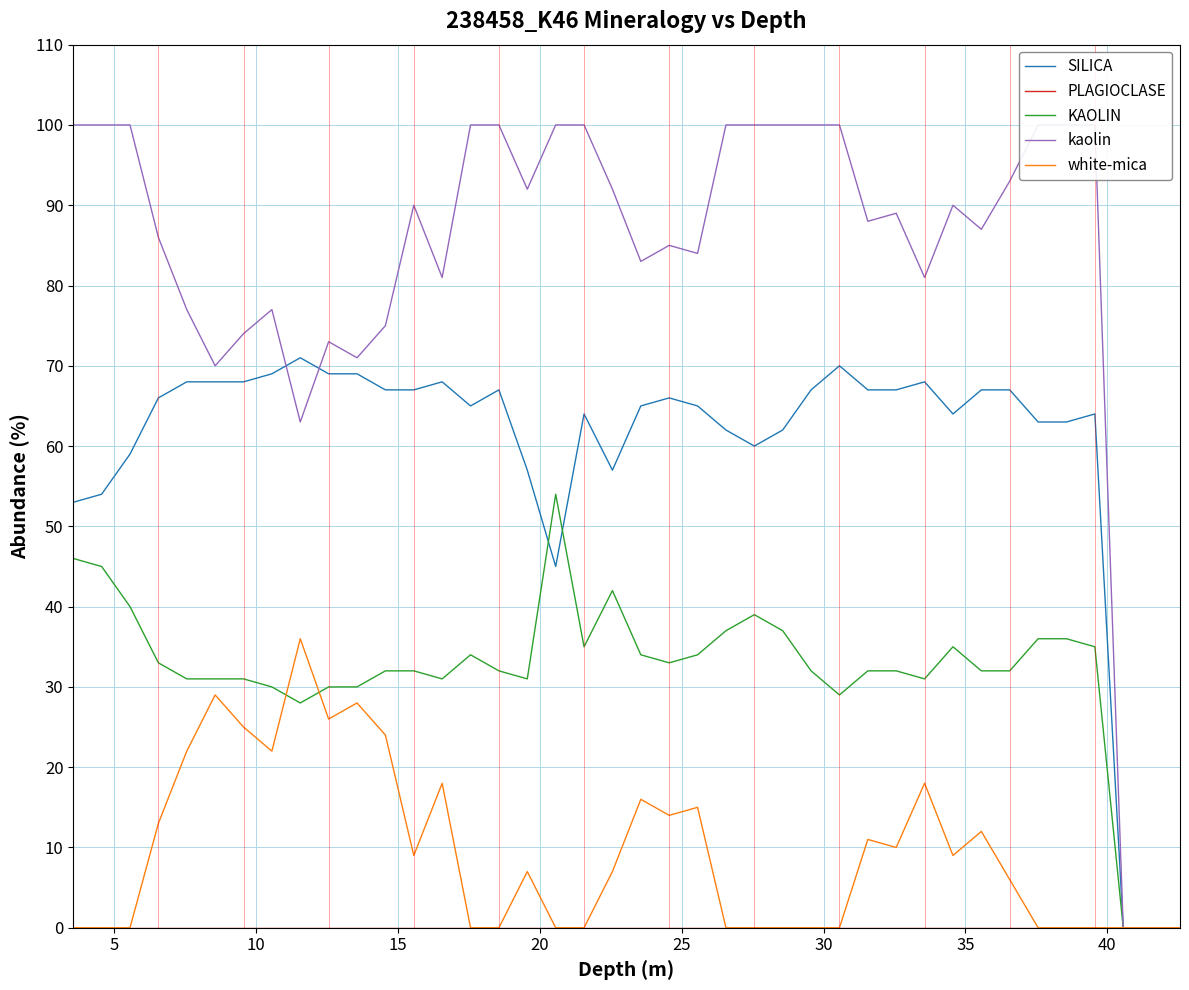

Reading left to right, transcribe all the data shown in this chart.

SILICA: 53	54	59	66	68	68	68	69	71	69	69	67	67	68	65	67	57	45	64	57	65	66	65	62	60	62	67	70	67	67	68	64	67	67	63	63	64	0	0	0
PLAGIOCLASE: 0	0	0	0	0	0	0	0	0	0	0	0	0	0	0	0	0	0	0	0	0	0	0	0	0	0	0	0	0	0	0	0	0	0	0	0	0	0	0	0
KAOLIN: 46	45	40	33	31	31	31	30	28	30	30	32	32	31	34	32	31	54	35	42	34	33	34	37	39	37	32	29	32	32	31	35	32	32	36	36	35	0	0	0
kaolin: 100	100	100	86	77	70	74	77	63	73	71	75	90	81	100	100	92	100	100	92	83	85	84	100	100	100	100	100	88	89	81	90	87	93	100	100	100	0	0	0
white-mica: 0	0	0	13	22	29	25	22	36	26	28	24	9	18	0	0	7	0	0	7	16	14	15	0	0	0	0	0	11	10	18	9	12	6	0	0	0	0	0	0